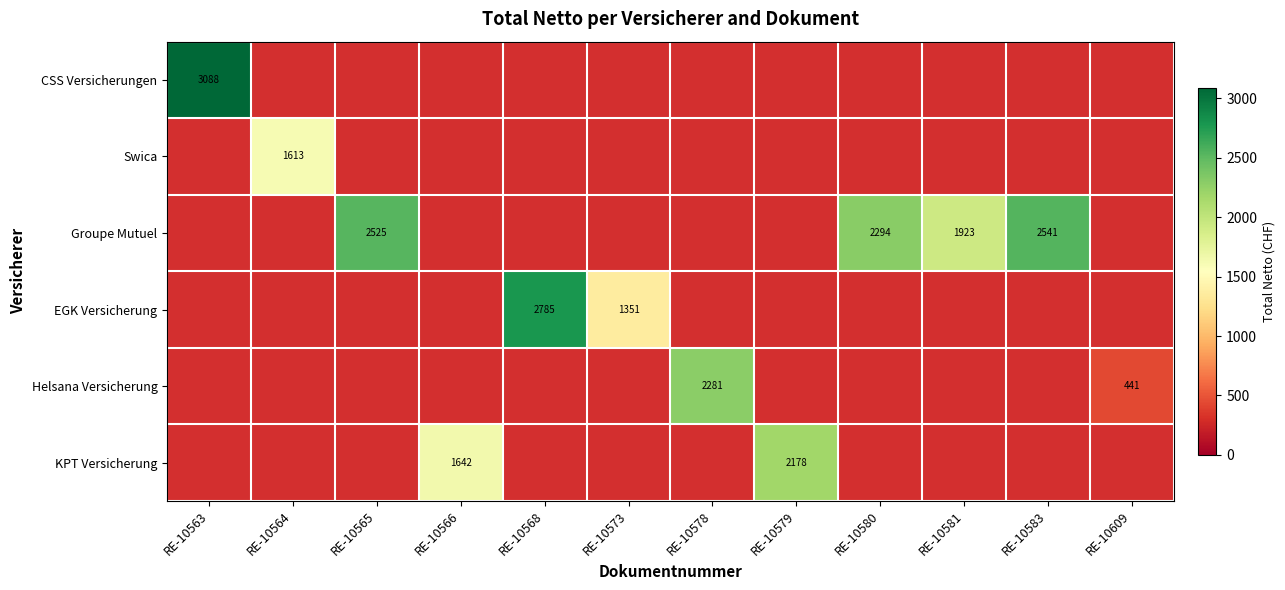

How many data points does each series have?

12